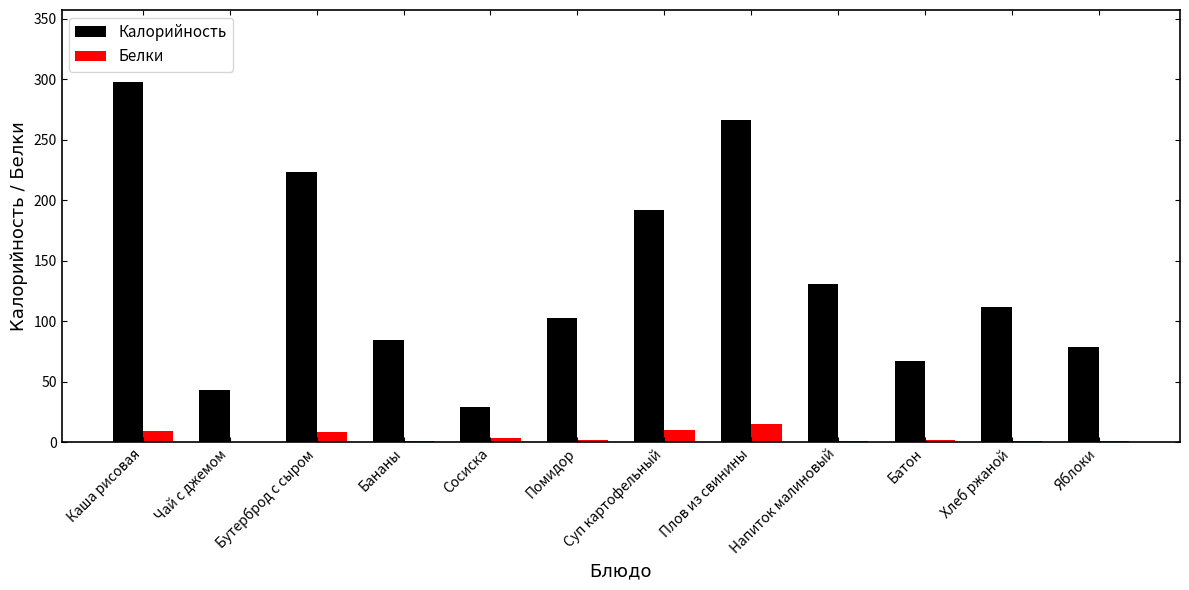

At which category is the sum across all series the highest?

Каша рисовая